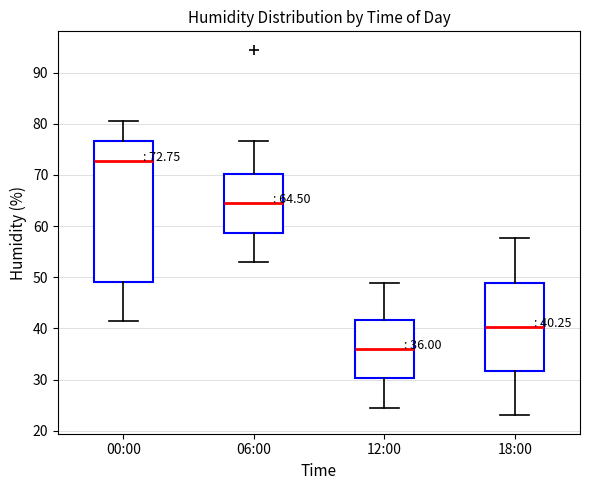

Which box is the tallest, from its lower edge to its upper edge?

00:00